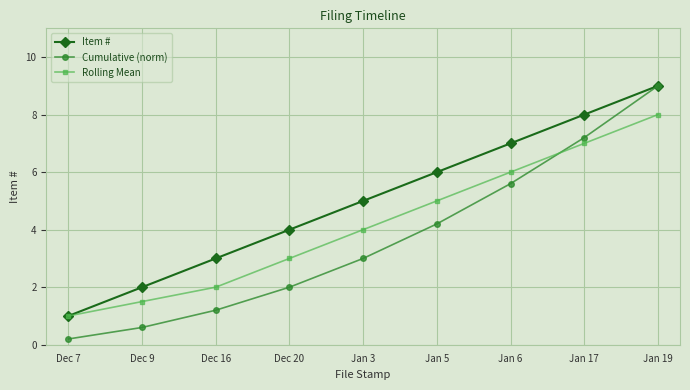

List the series in order of their overall mean, highest first.

Item #, Rolling Mean, Cumulative (norm)